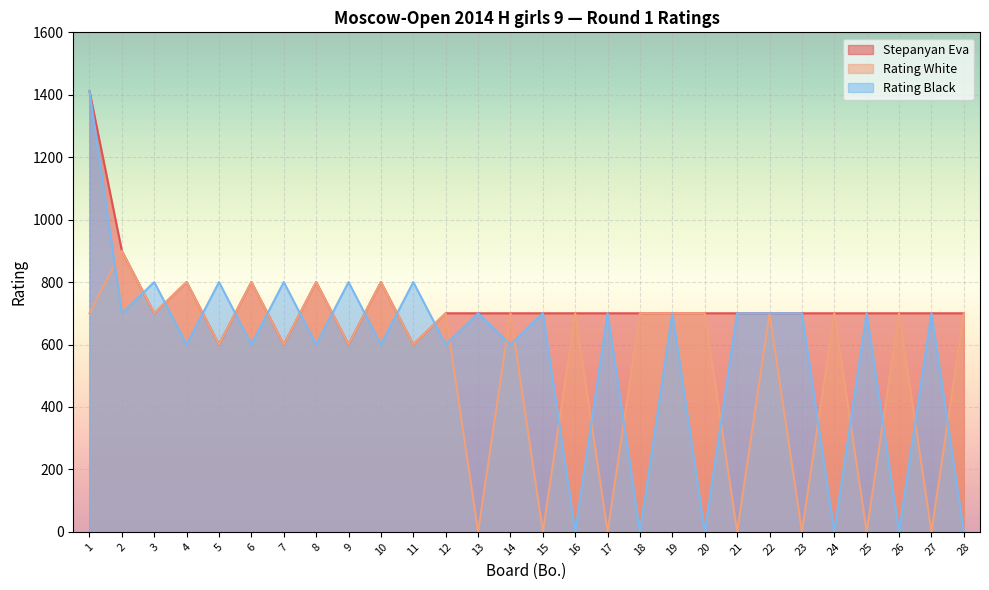

What is the spread (max minus min) of values at 24?

700